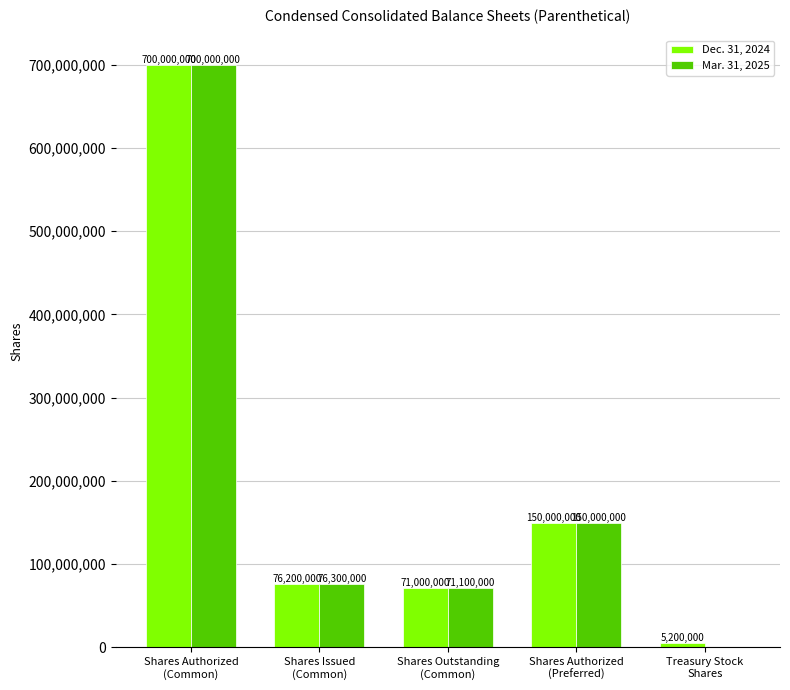

Does the chart contain stacked bars?

No